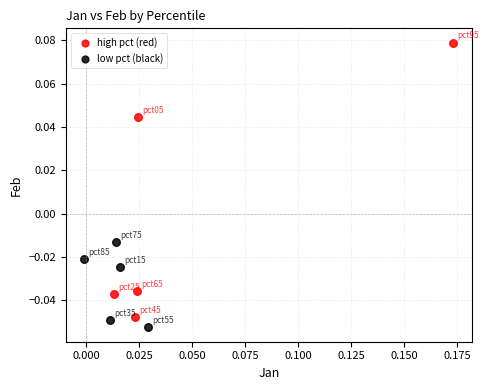

Which series has the largest Y range (max minus min)?

high pct (red)